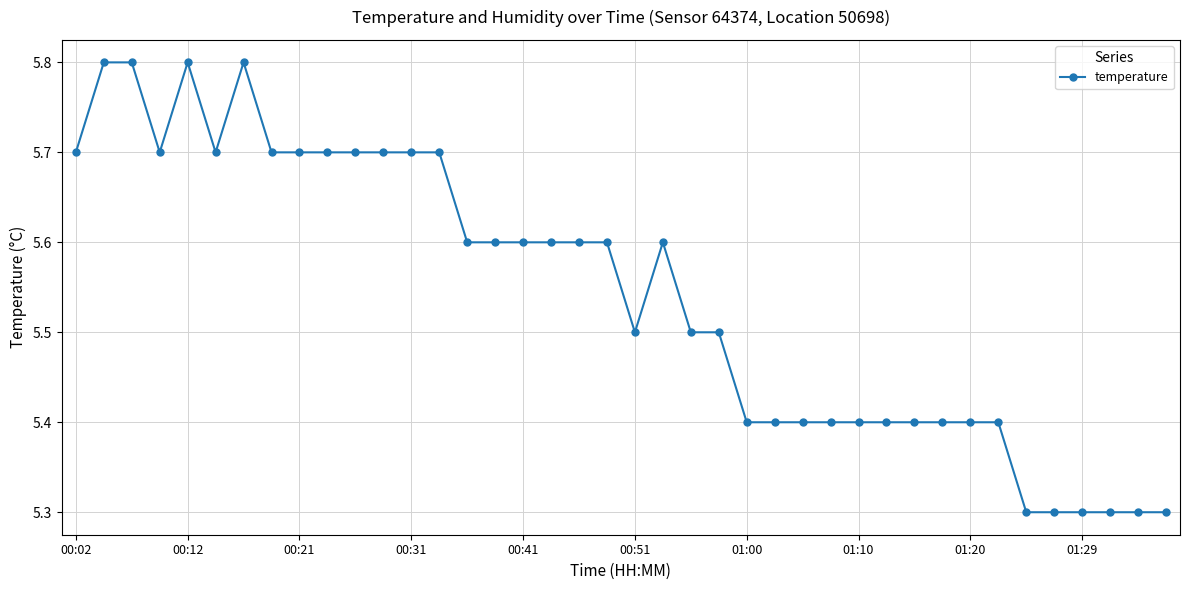

What is the value of the 14th point from the left?

5.7